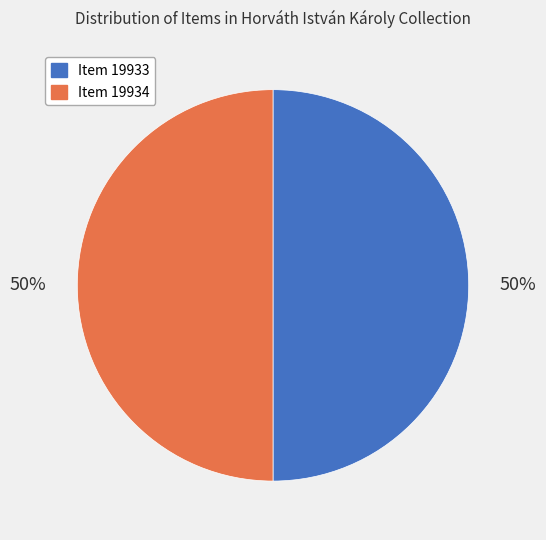

What percentage is the Item 19934 slice, to the nearest percent?

50%